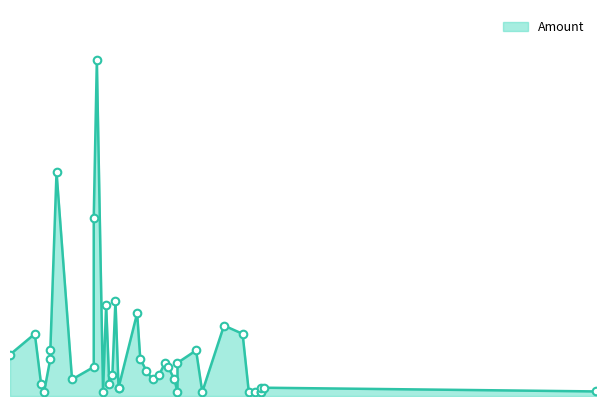

Which has a higher value, 2020-03-21 or 2020-02-08?

2020-03-21